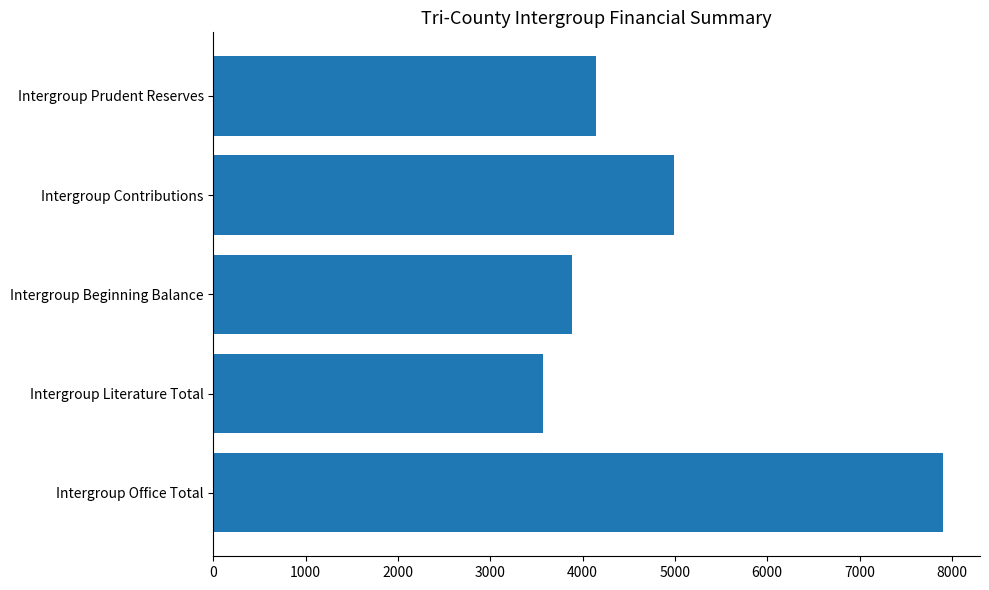

Is it true that the value at Intergroup Contributions is 2556.0?

False